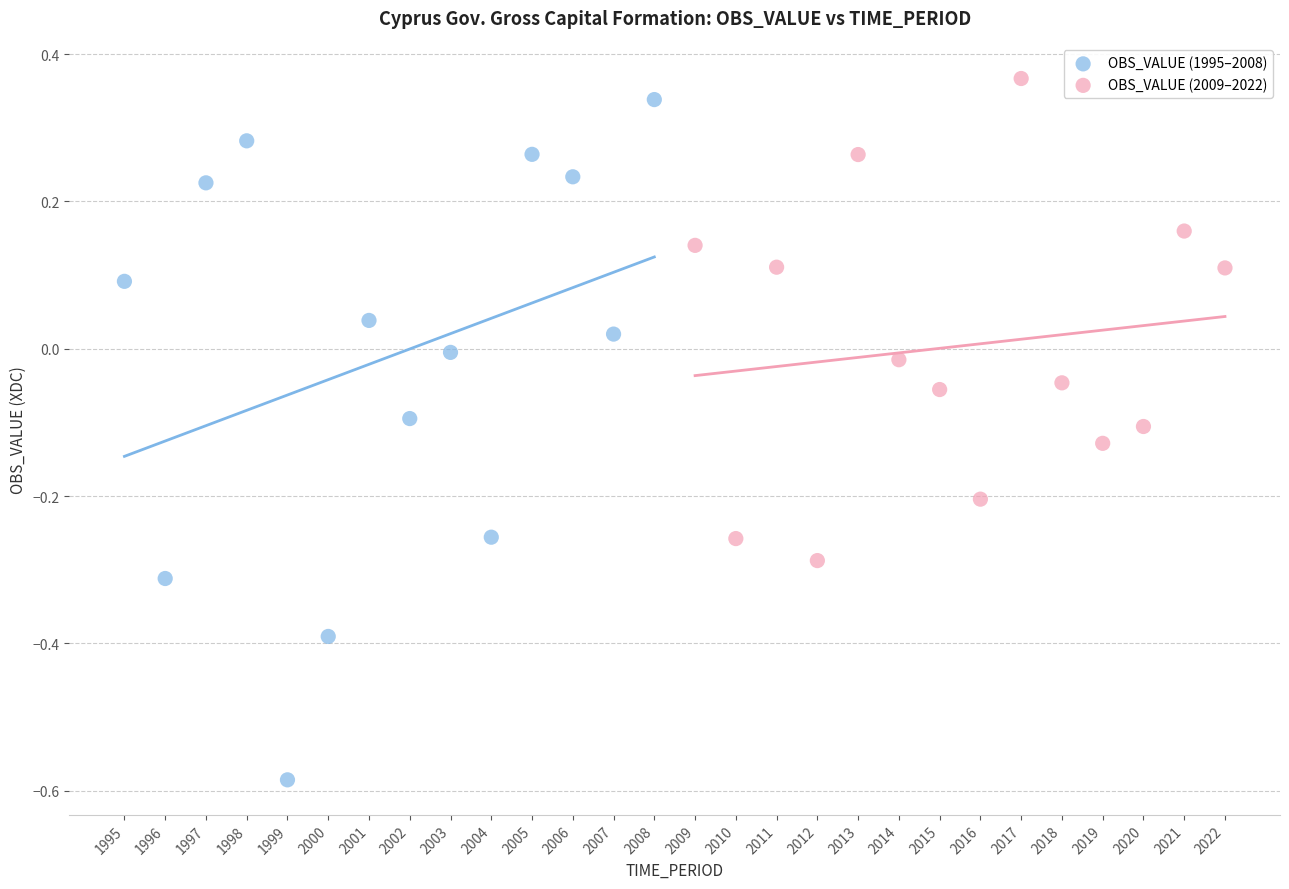

Which series has the largest Y range (max minus min)?

OBS_VALUE (1995–2008)